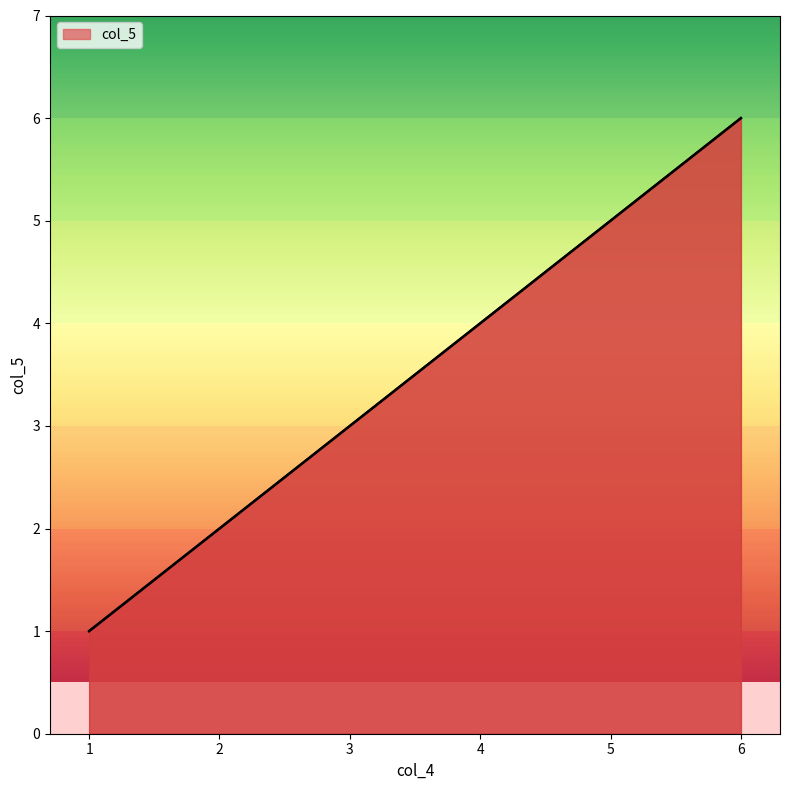

What is the sum of all values?

21